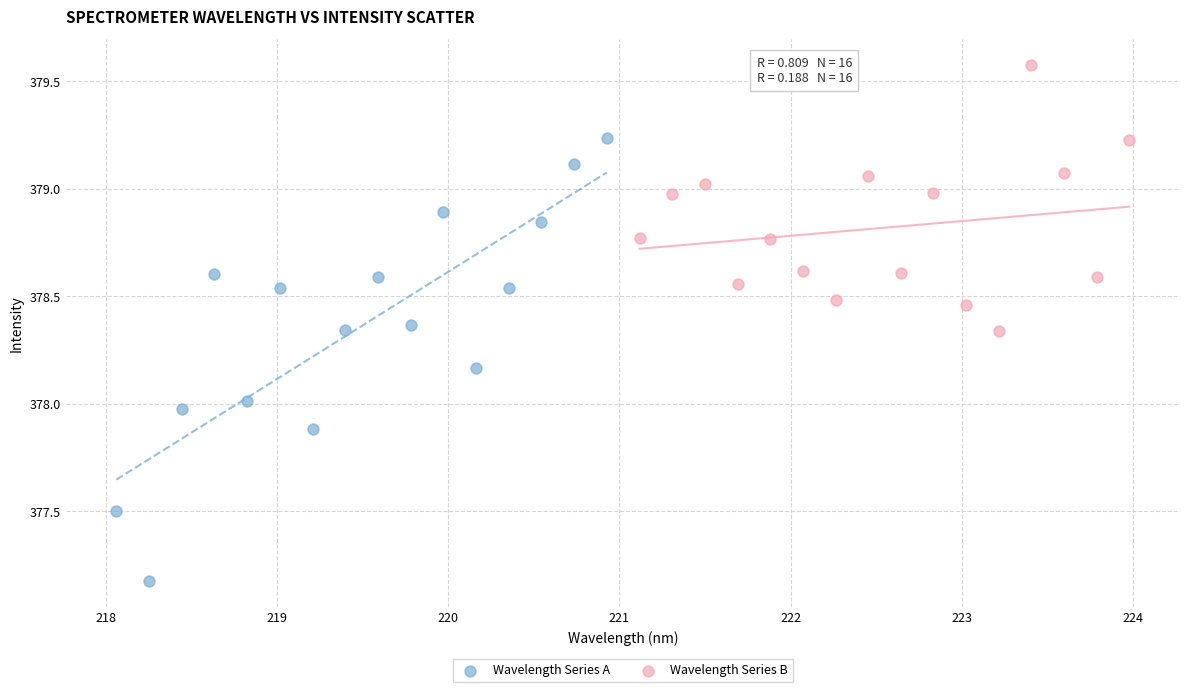

Which series contains the lowest Y value?

Wavelength Series A